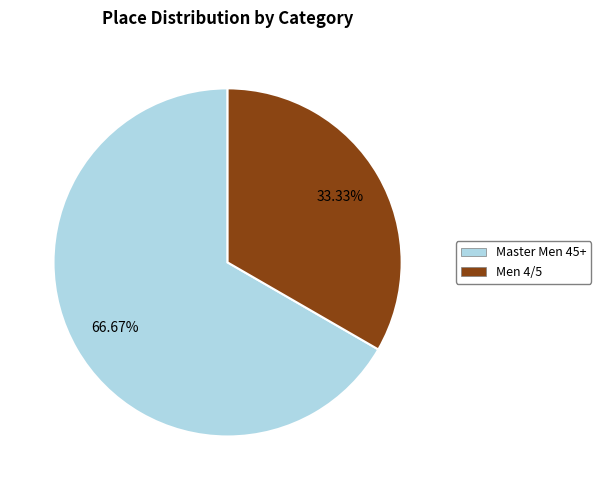

The Master Men 45+ slice represents 67% of the pie. True or false?

True